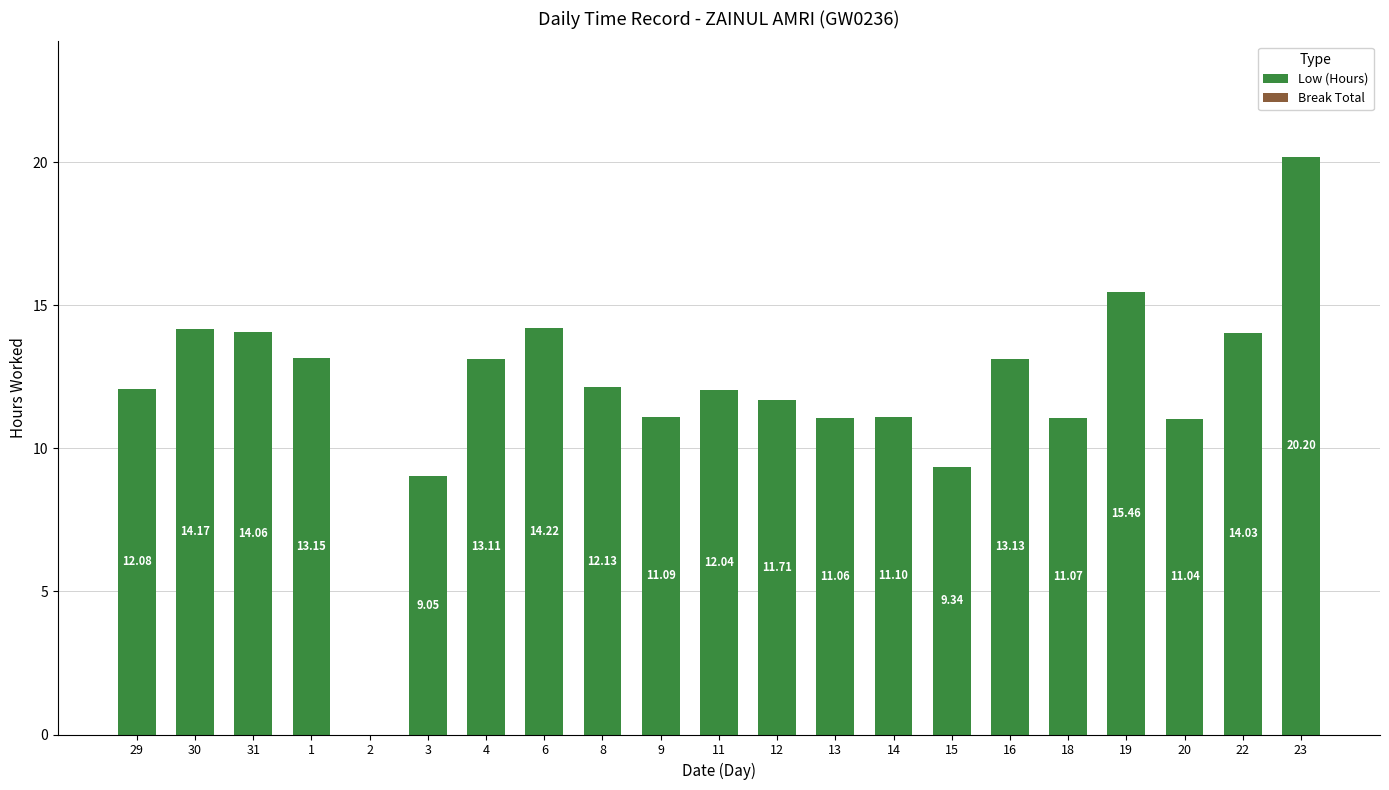

What is the change in value from 29 to 23?

+8.1